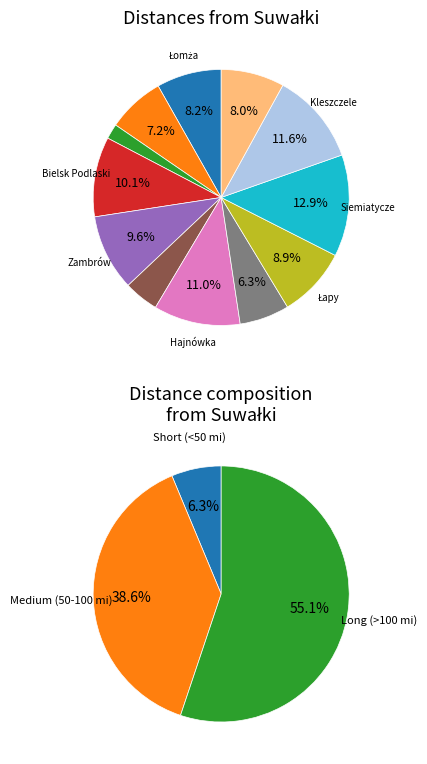

Count the number of slices in the pie.

12